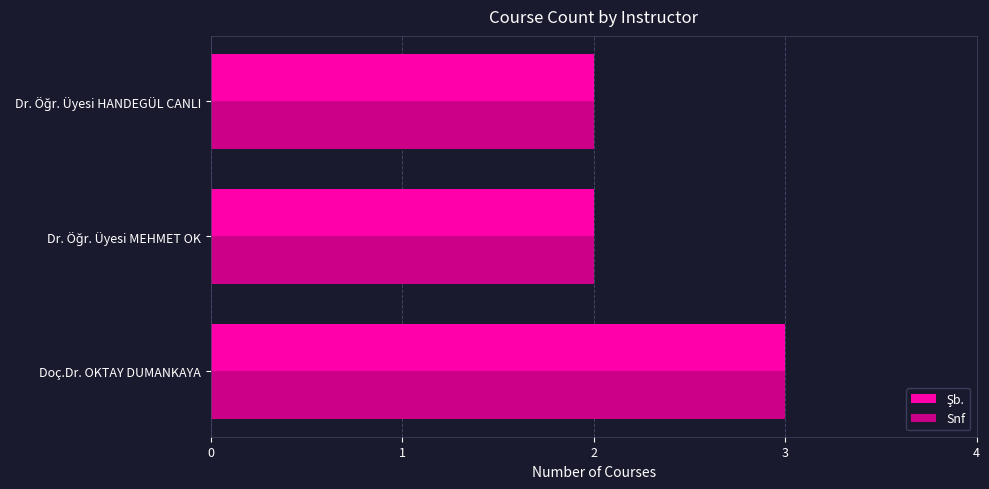

Which label corresponds to the largest value in the chart?

Doç.Dr. OKTAY DUMANKAYA